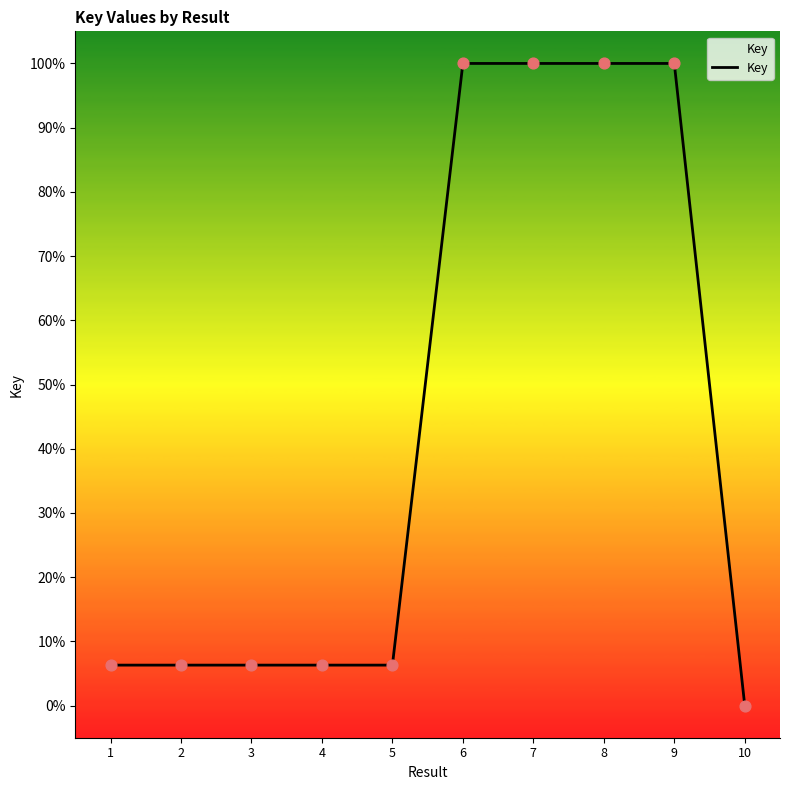

What is the change in value from 3 to 6?

+93.7